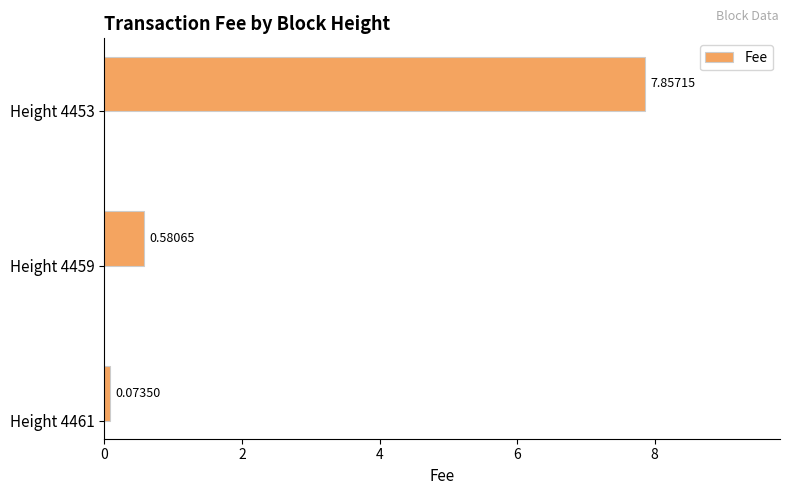

List the labels in order of value, smallest first.

Height 4461, Height 4459, Height 4453